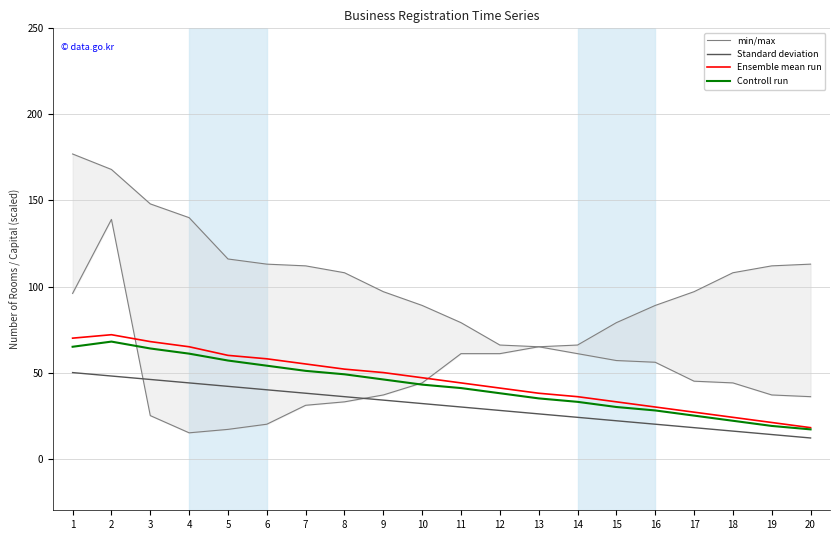

How many data points in min/max are less than 65?

10